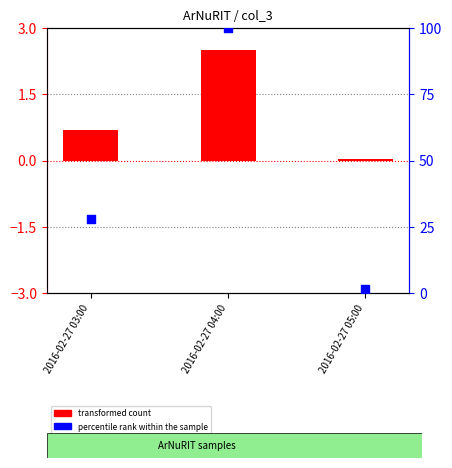

At how many categories does at least one series exceed 95?

1